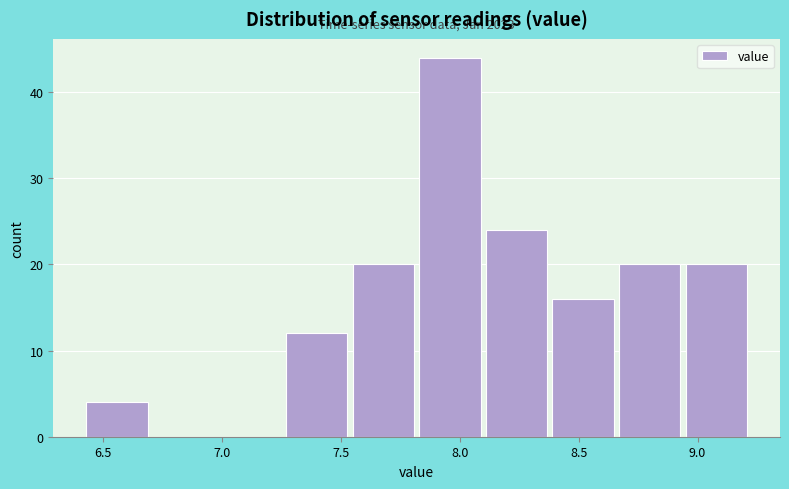

Over which range of the x-axis is the bar tallest?

7.83 to 8.11